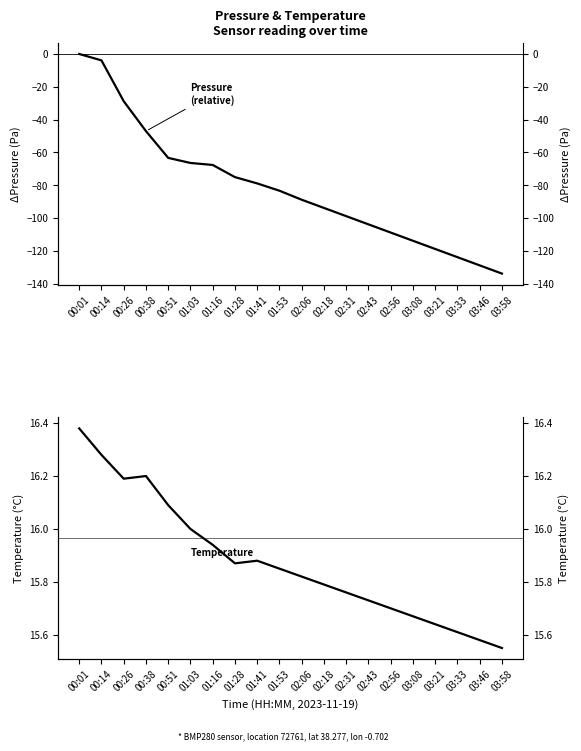

True or false: temperature and pressure cross at least once.

False